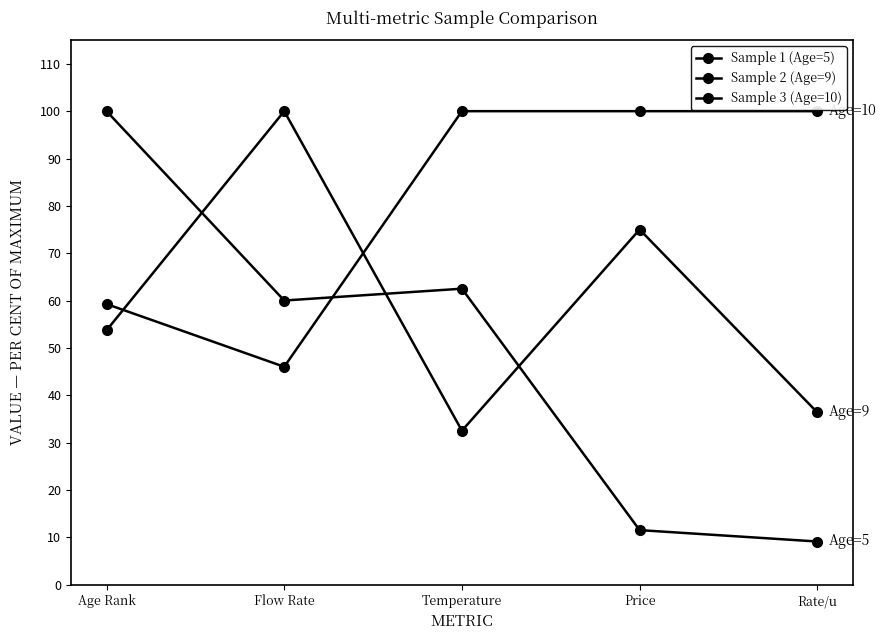

What is the difference between the second highest and second lowest values in the Sample 1 (Age=5) series?

51.0